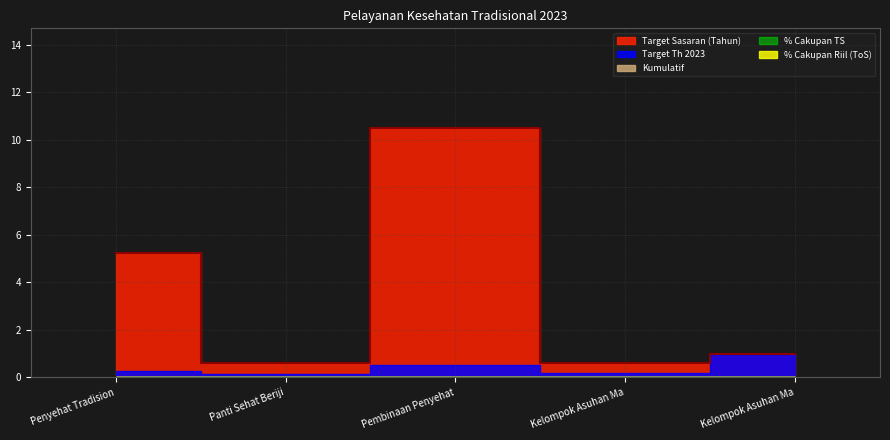

True or false: Kumulatif and Target Th 2023 cross at least once.

False